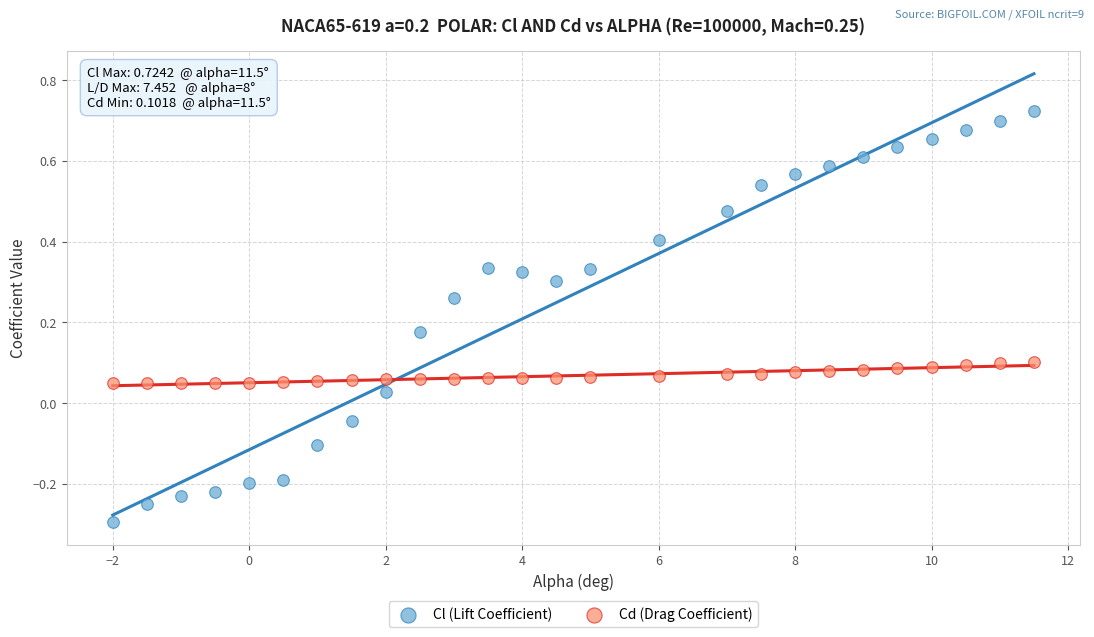

Across all data points, what is the range of Y values (max minus min)?

1.0